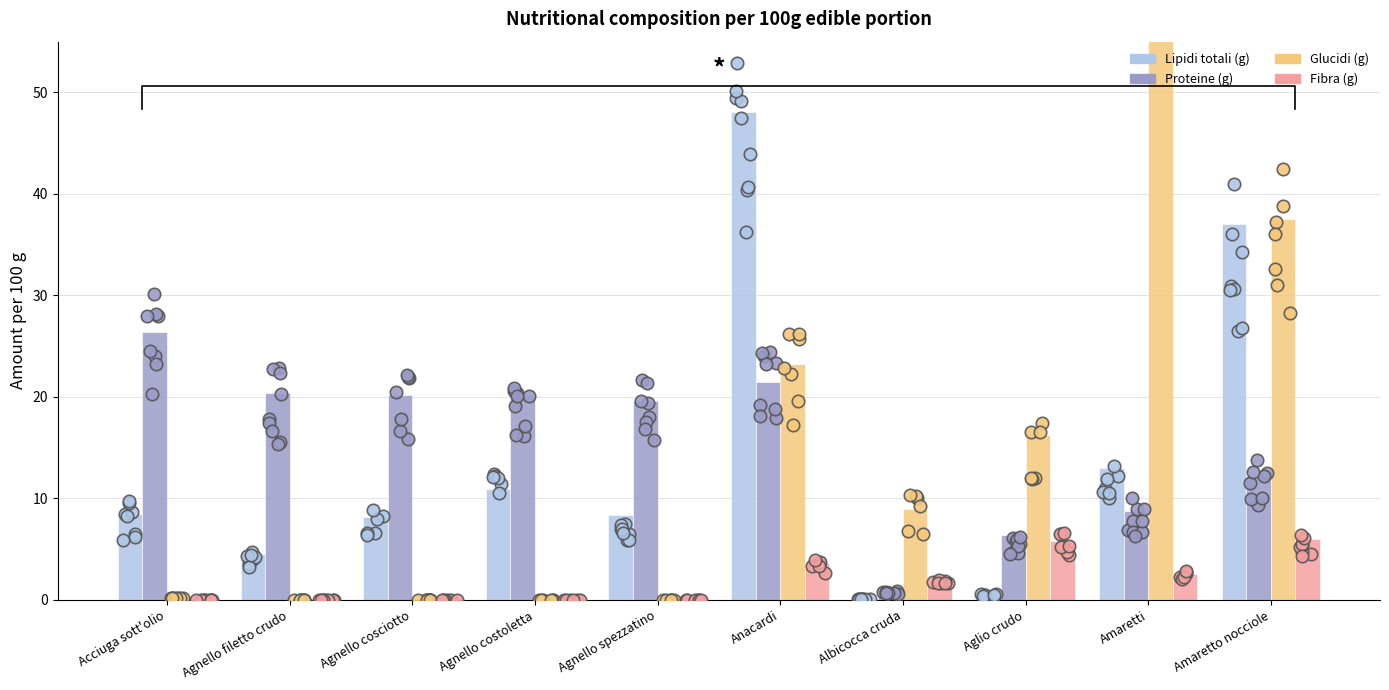

At how many categories does at least one series exceed 40?

2